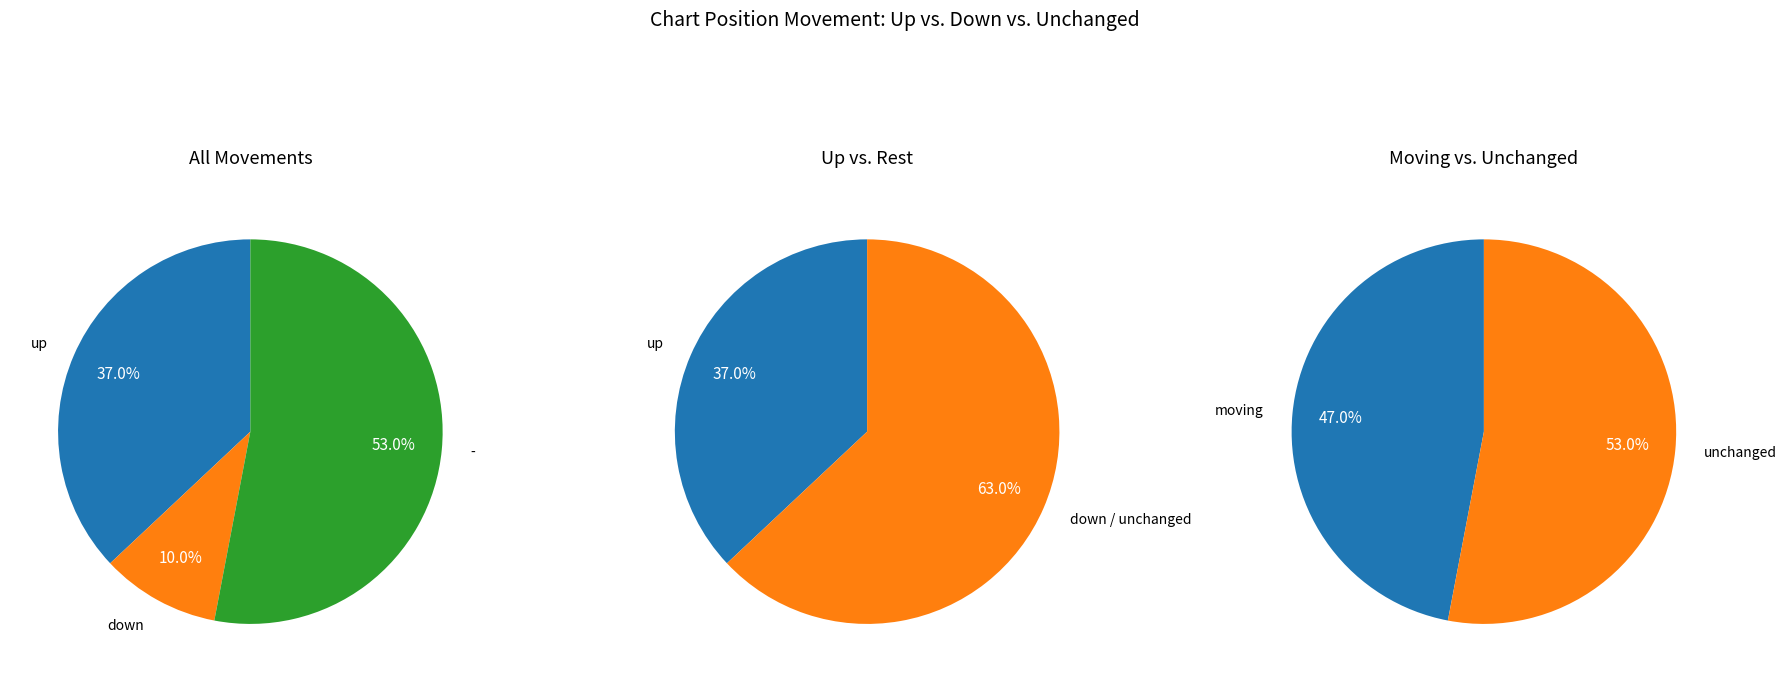

What percentage is the up slice, to the nearest percent?

37%